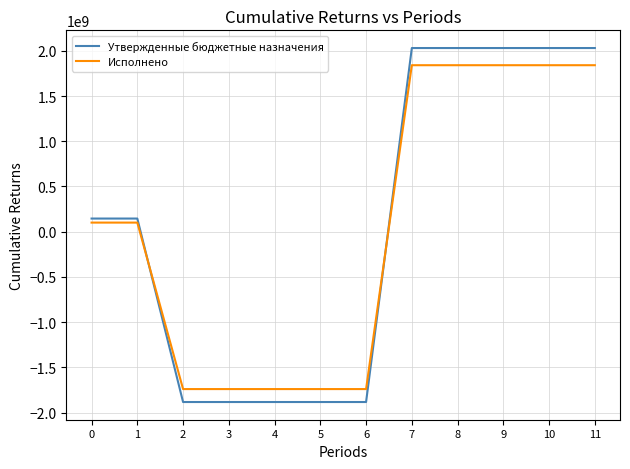

At 7, list the series in order from smallest to largest.

Исполнено, Утвержденные бюджетные назначения